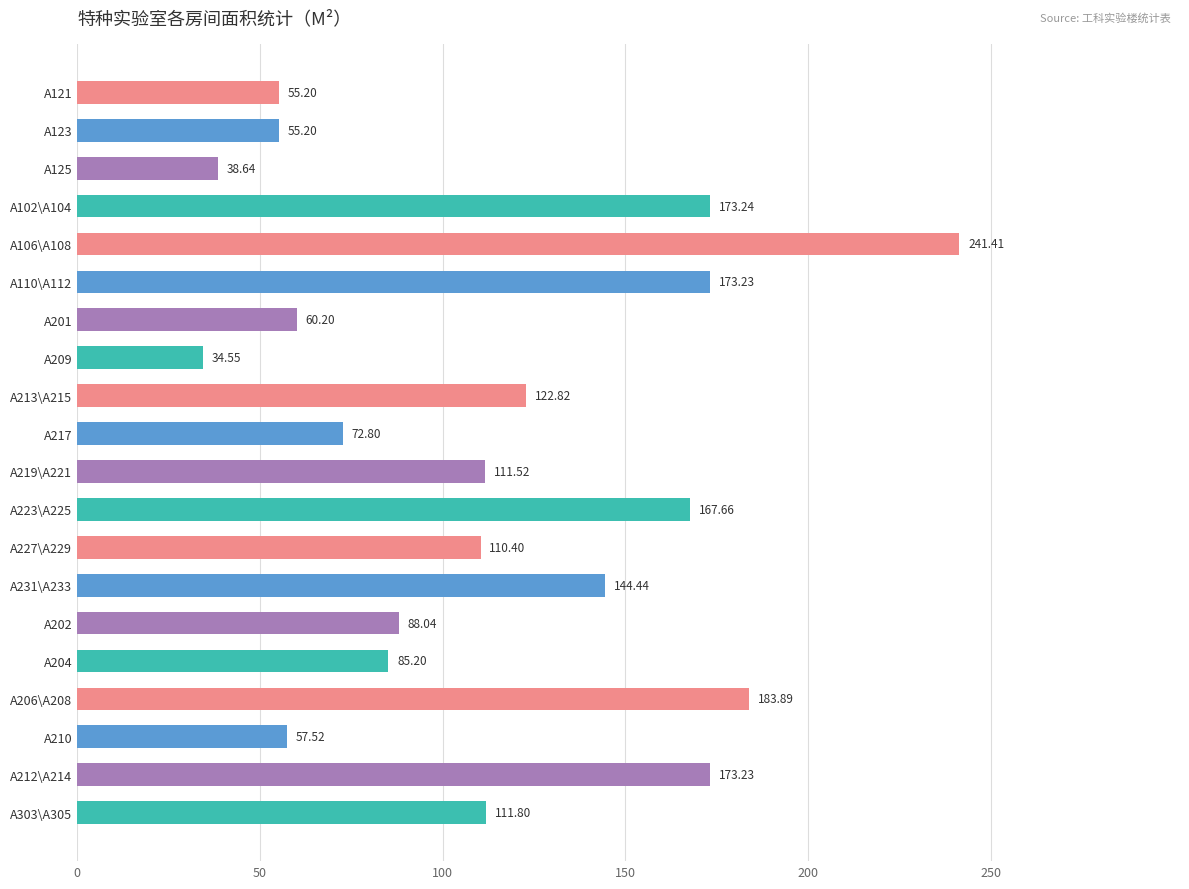

What is the change in value from A206\A208 to A212\A214?

-10.7